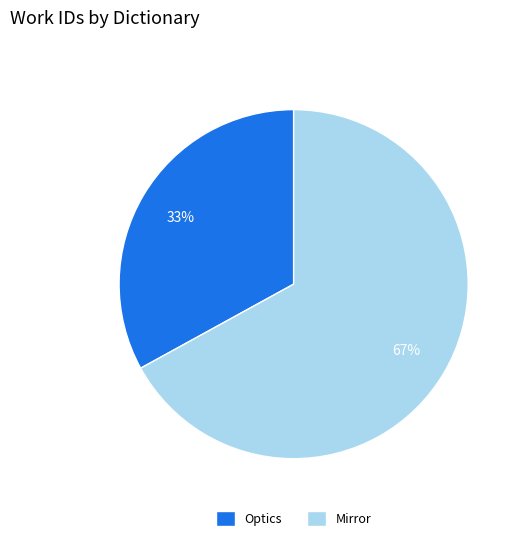

How many segments does this pie chart have?

2